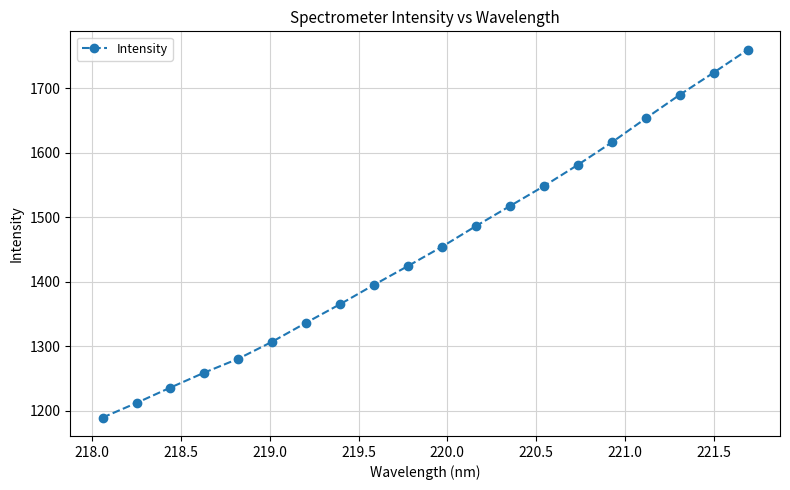

Reading right to left, what are all the values shown in this chart?

1760.0	1724.6	1690.3	1653.8	1616.5	1581.6	1548.6	1517.7	1486.7	1454.7	1424.8	1395.6	1365.6	1336.8	1307.3	1280.8	1259.3	1236.0	1212.2	1189.4